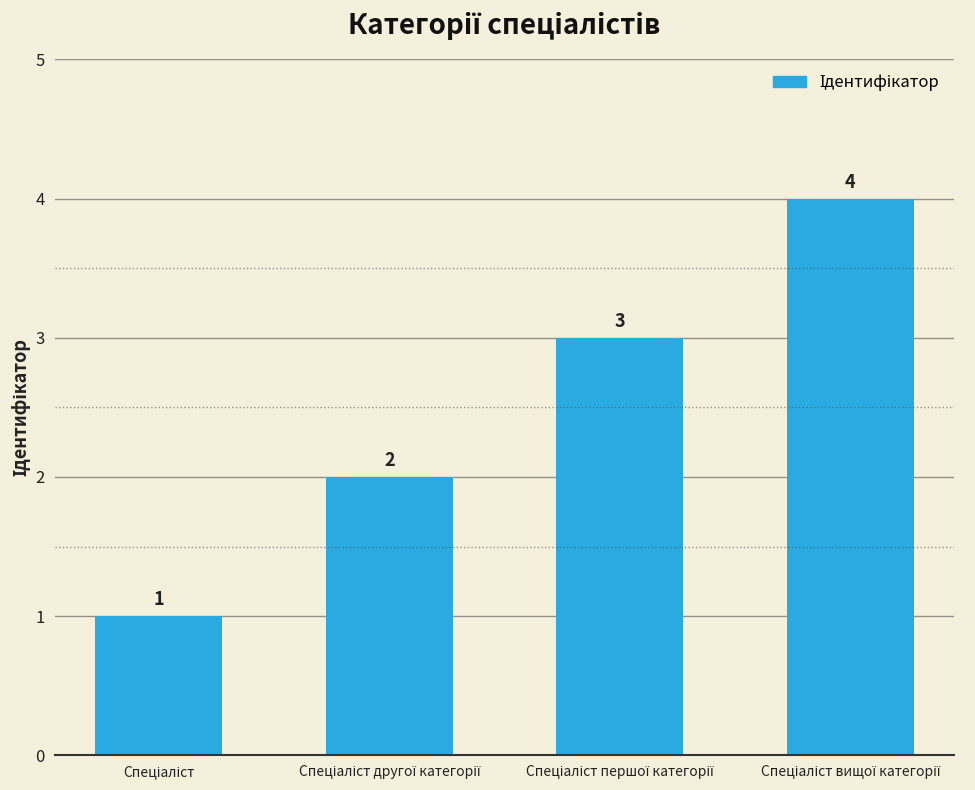

What is the greatest value displayed?

4